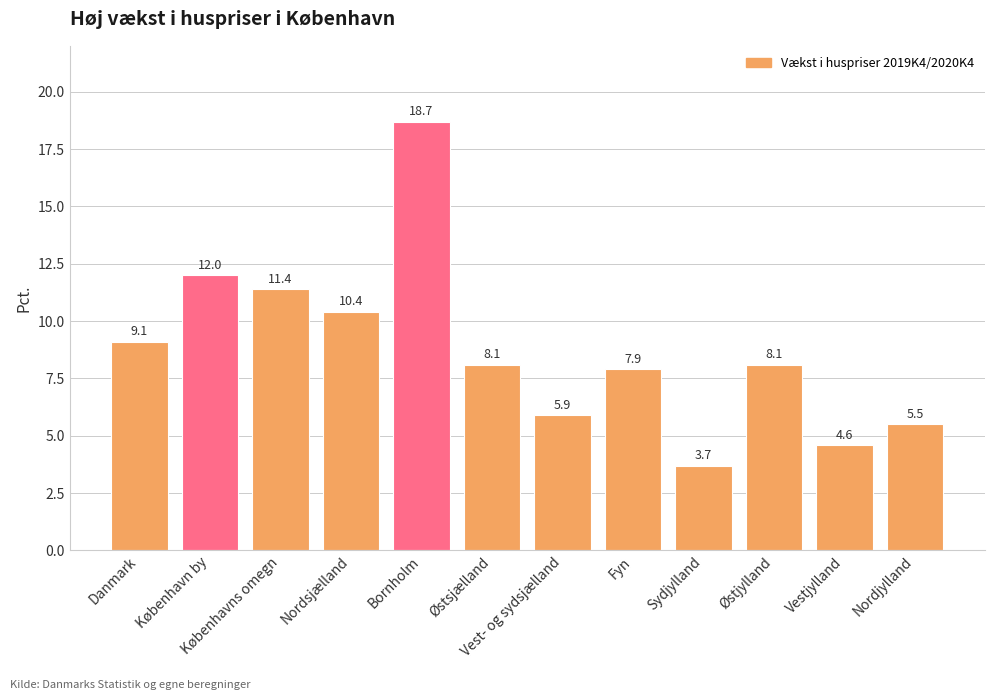

What is the minimum value shown in the chart?

3.7